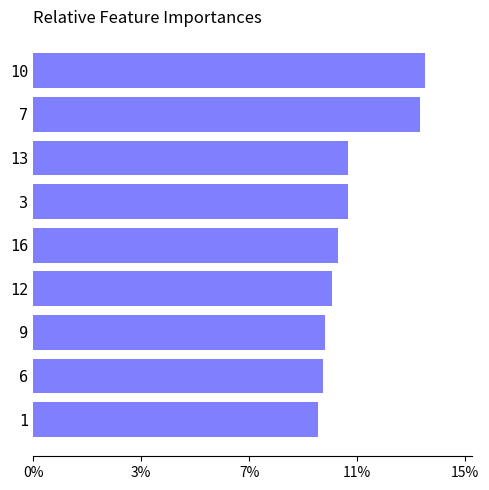

Are the bars horizontal?

Yes